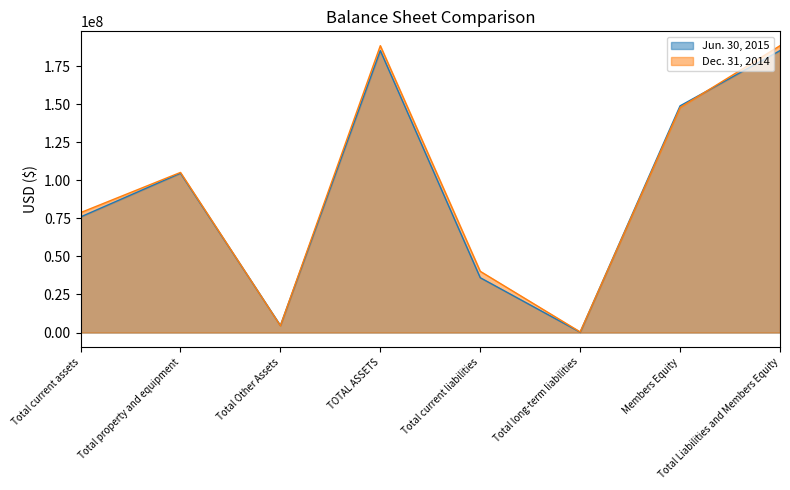

At how many categories does at least one series exceed 79194962?

4